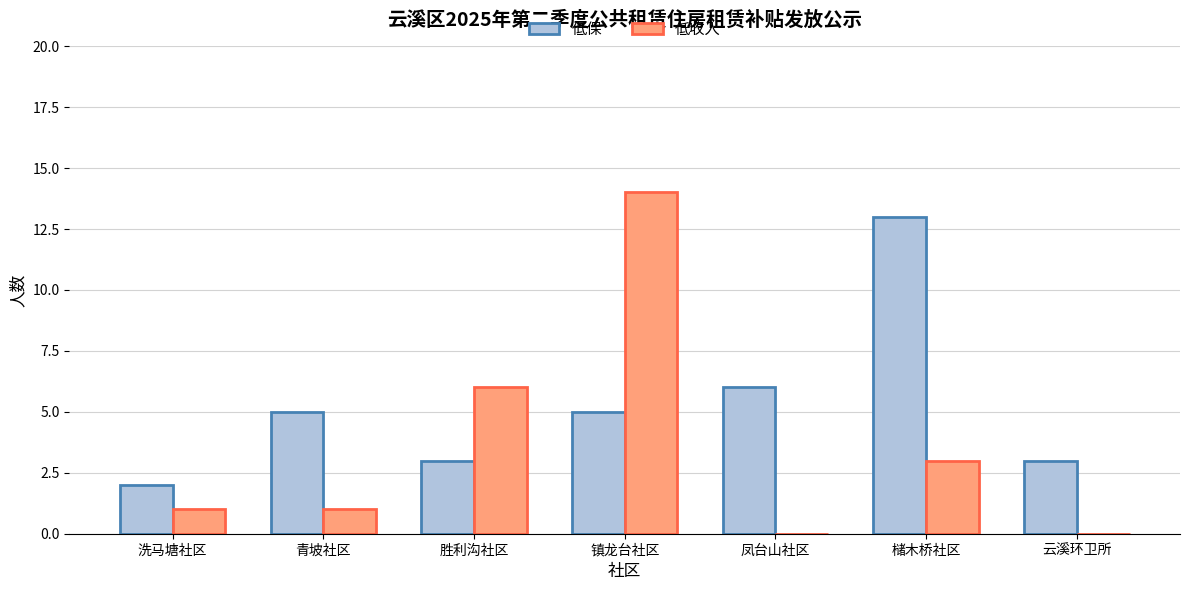

True or false: 低保 has a value of 2 at 青坡社区.

False